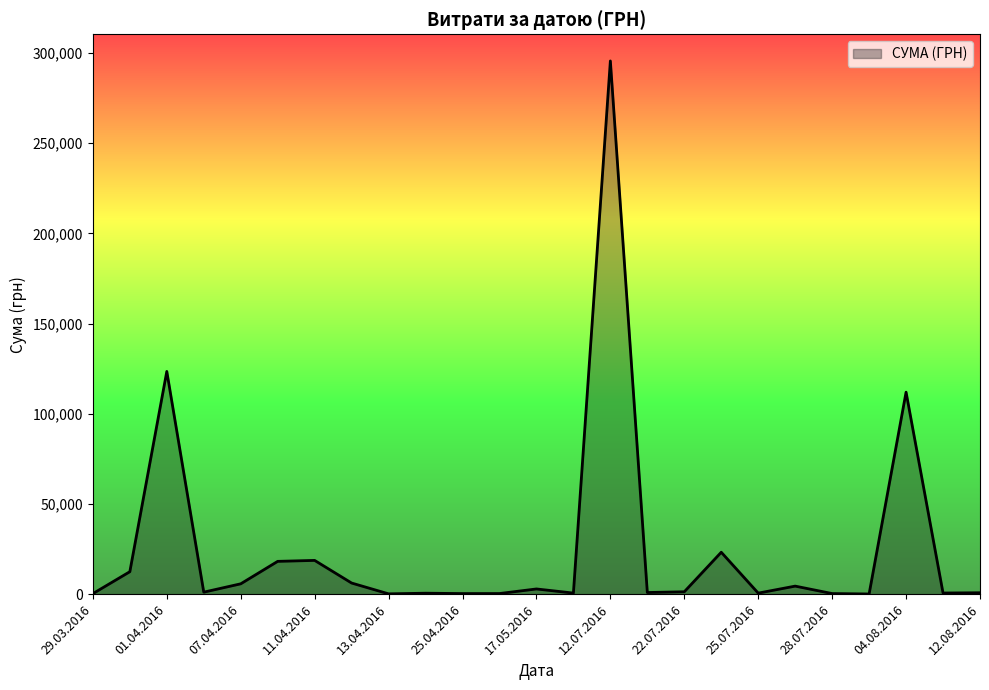

What is the greatest value displayed?

295638.6